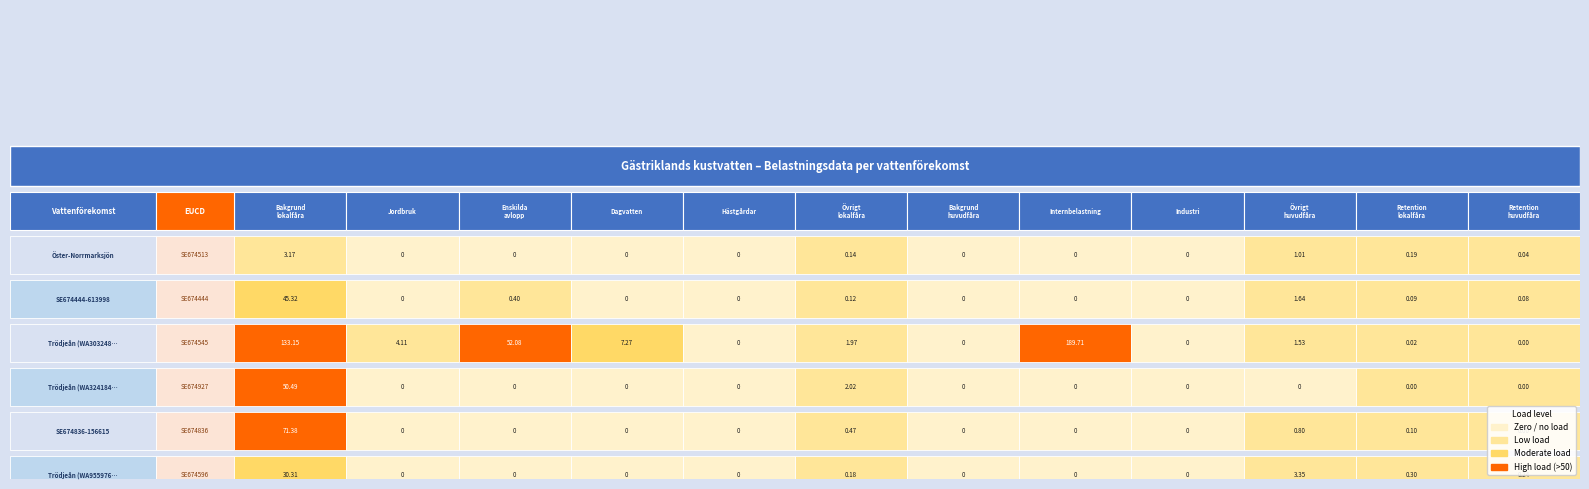

What is the maximum value for Trödjeån (WA32418473)?

50.5